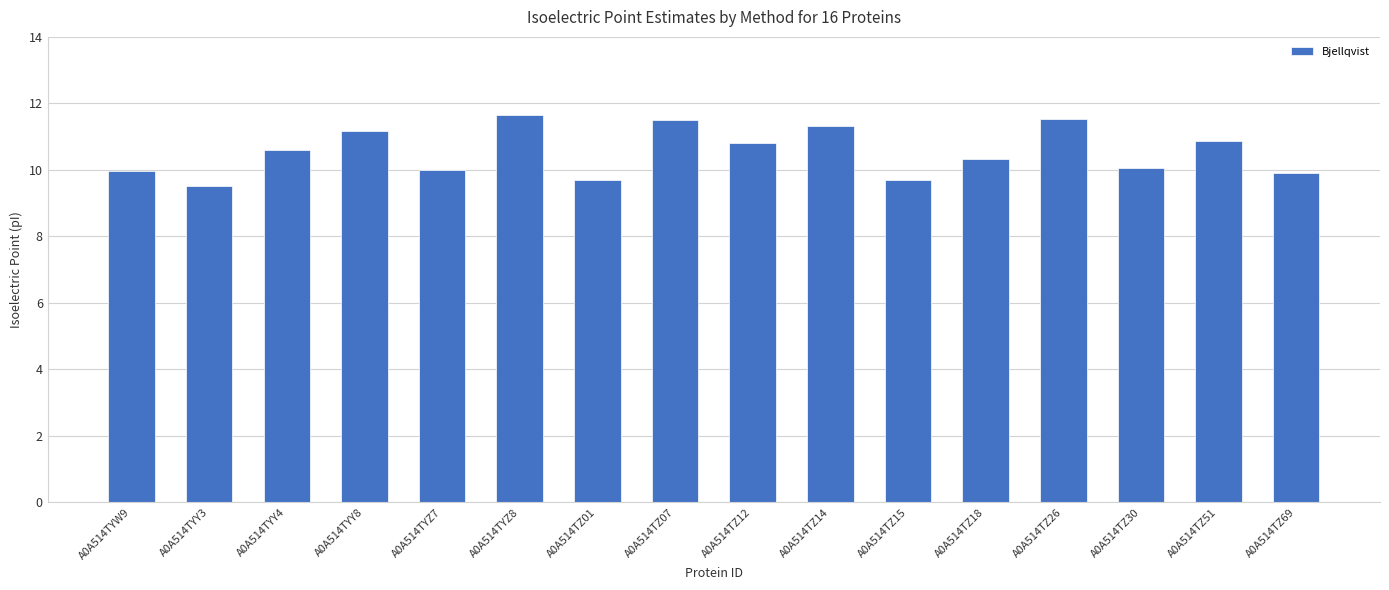

What is the difference between the second highest and minimum values?

2.0